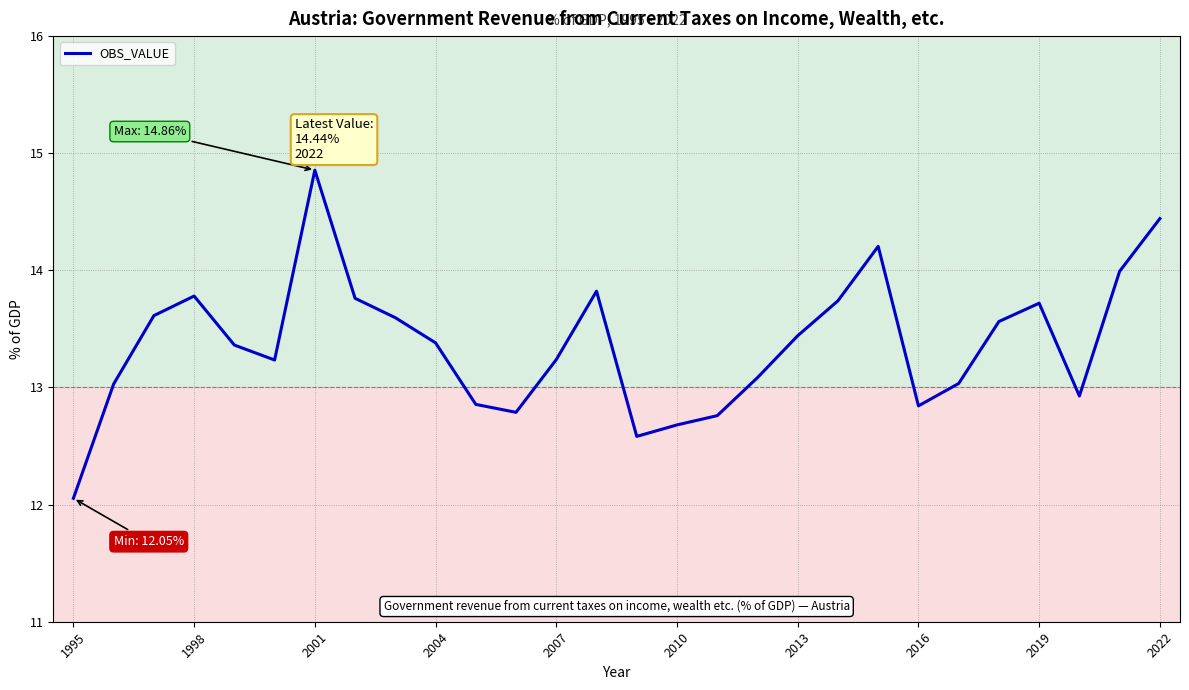

What is the difference between the maximum and minimum values?

2.8